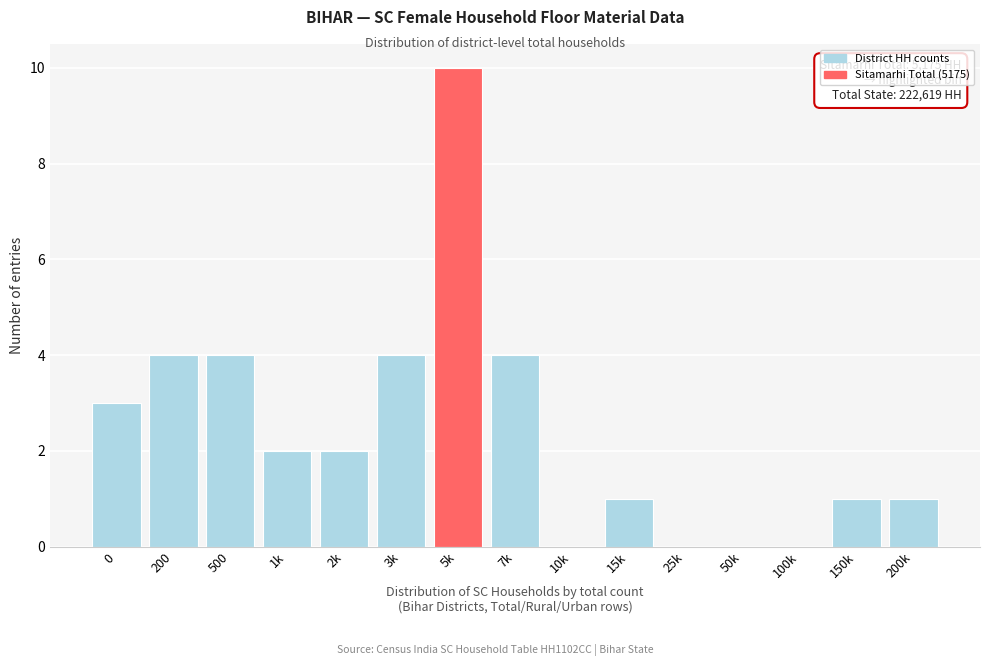

Reading right to left, transcribe all the data shown in this chart.

200k=1	150k=1	100k=0	50k=0	25k=0	15k=1	10k=0	7k=4	5k=10	3k=4	2k=2	1k=2	500=4	200=4	0=3